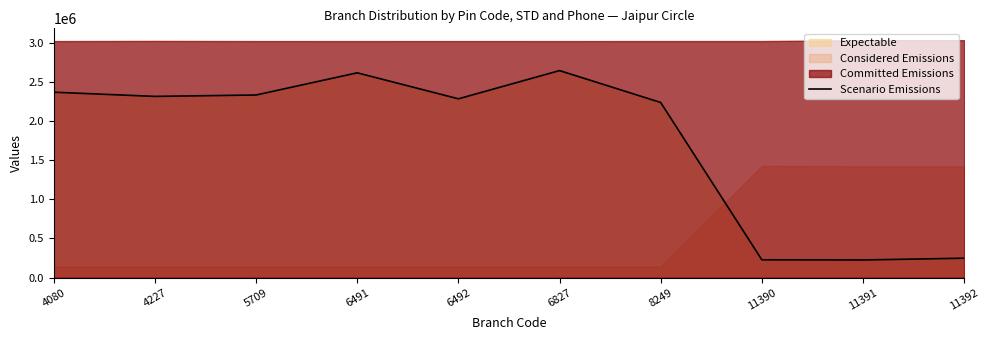

Does the chart have visible grid lines?

No